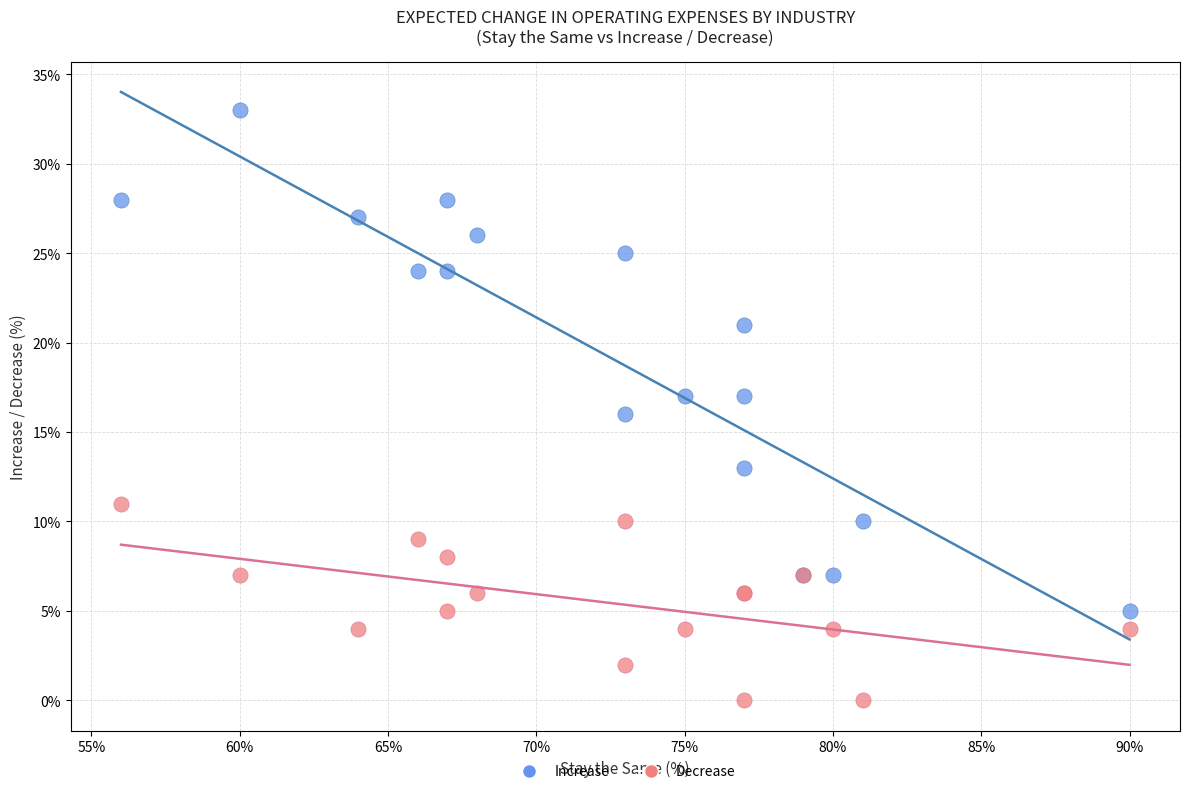

What are all the series names shown in the legend?

Increase, Decrease